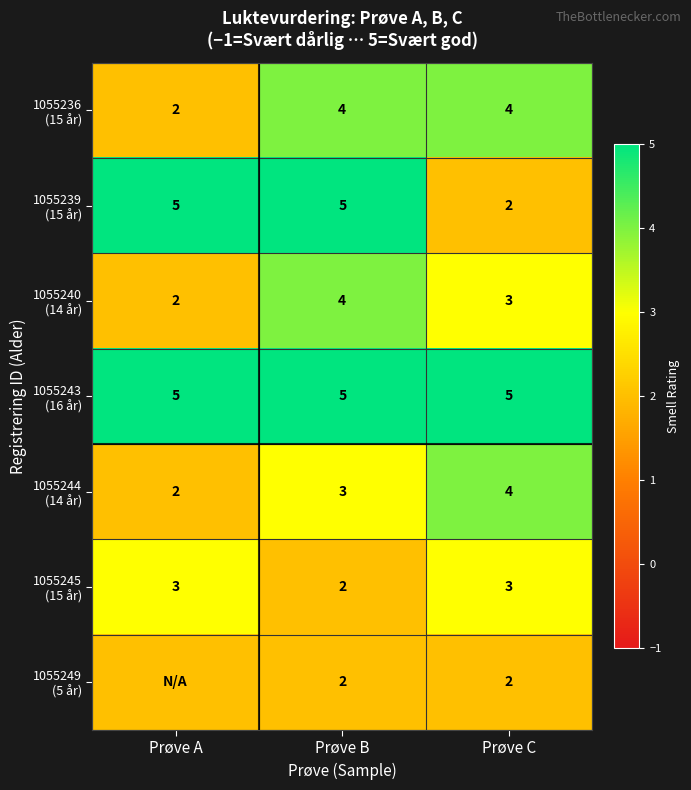

What is the difference between the highest and lowest values at Prøve B?

3